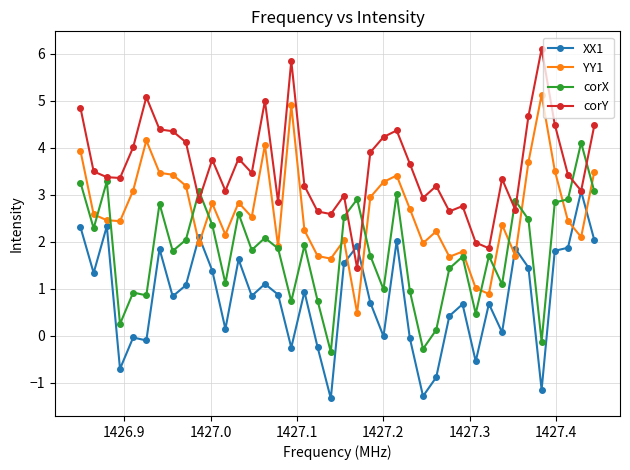

Which series has the largest total across all categories?

corY